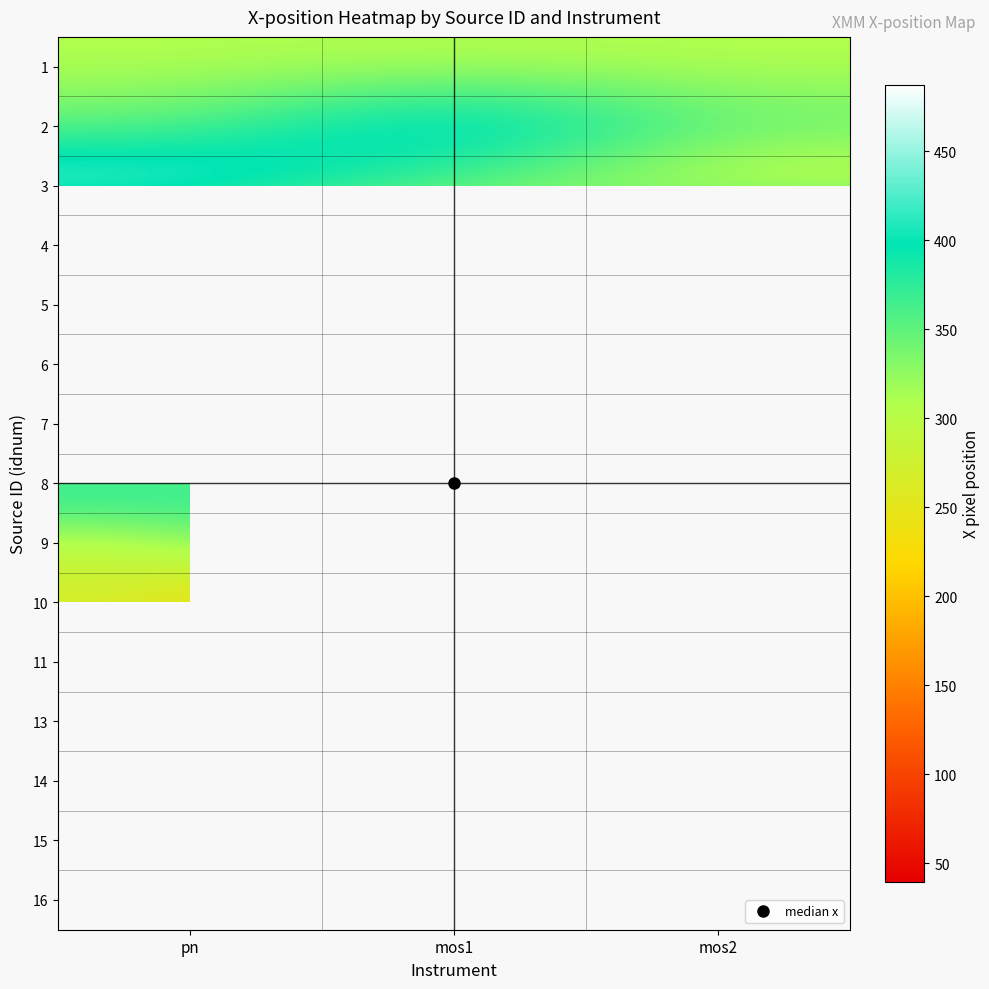

Between mos2 and mos1, which is larger?

mos2